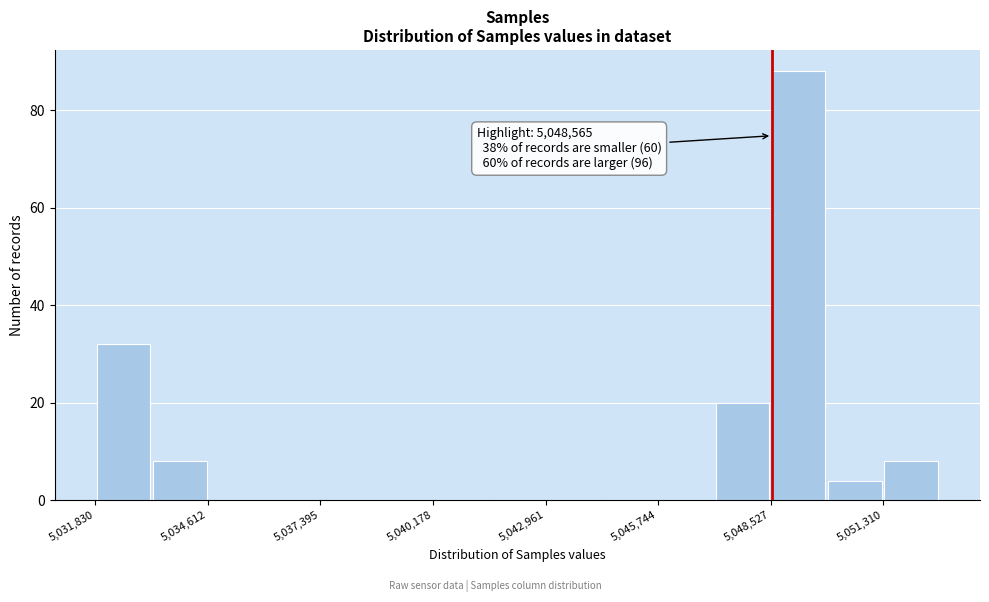

Around what value on the x-axis is the tallest bar? Give the approximate position of its centre, as read against the axis.

5049000